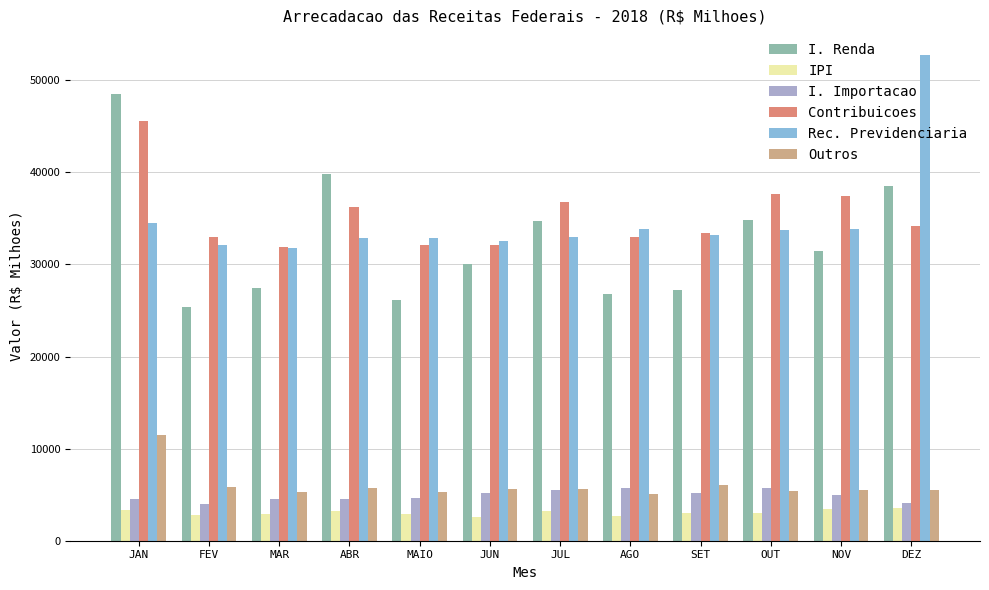

At which category does the chart reach its peak across all series?

DEZ